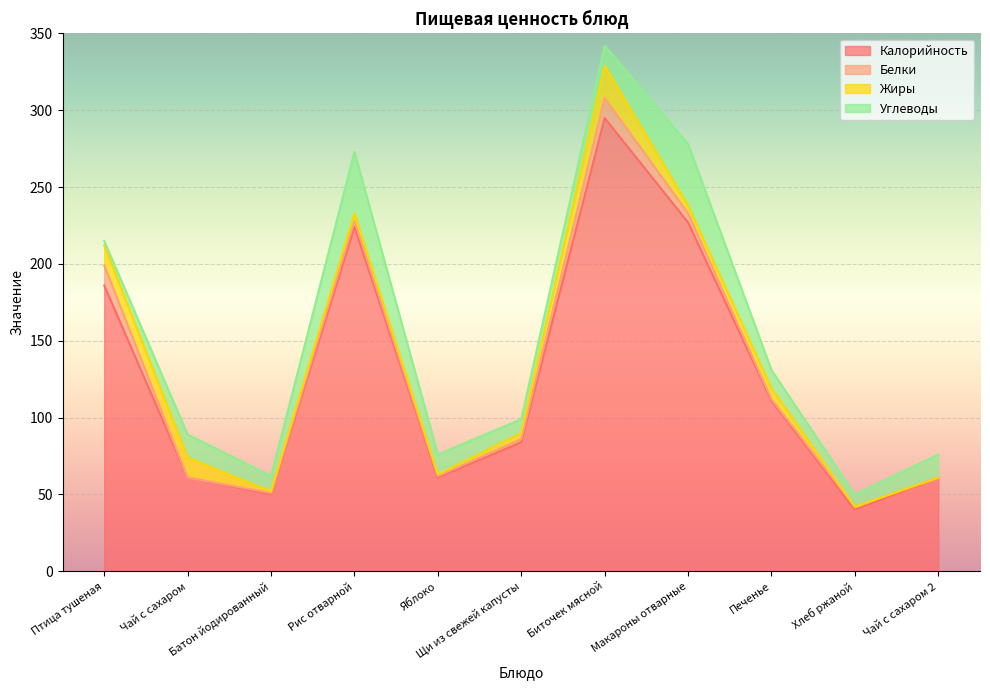

What is the label of the 4th point from the right?

Макароны отварные